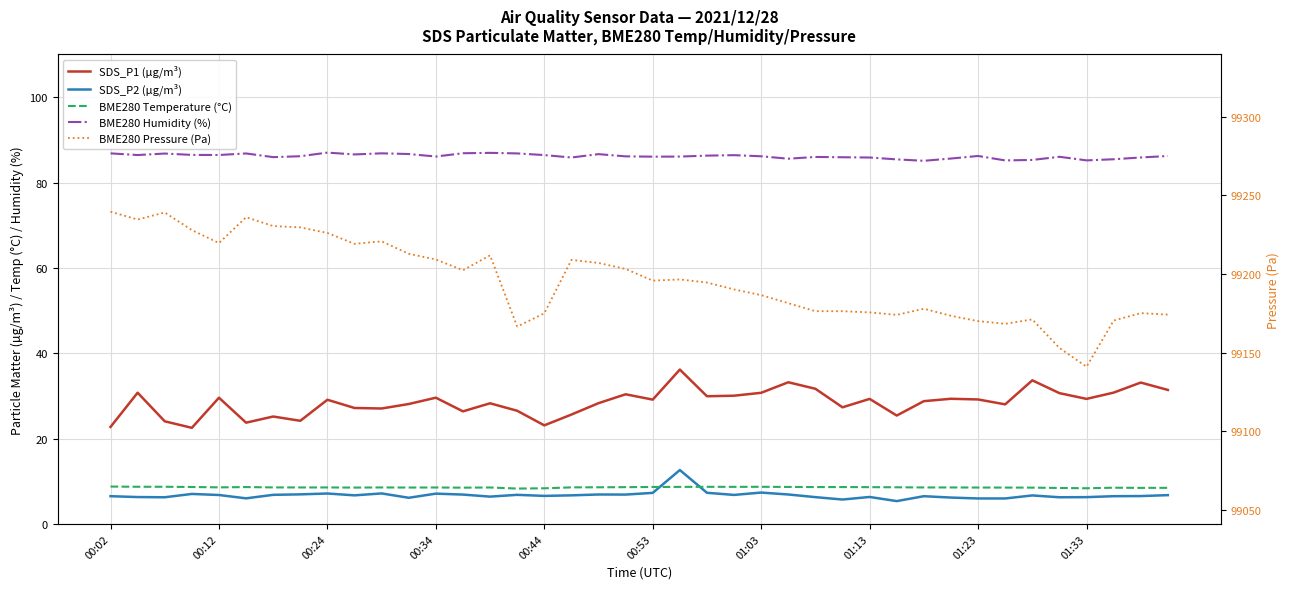

How many interior local peaks does the SDS_P2 (µg/m³) series have?

11